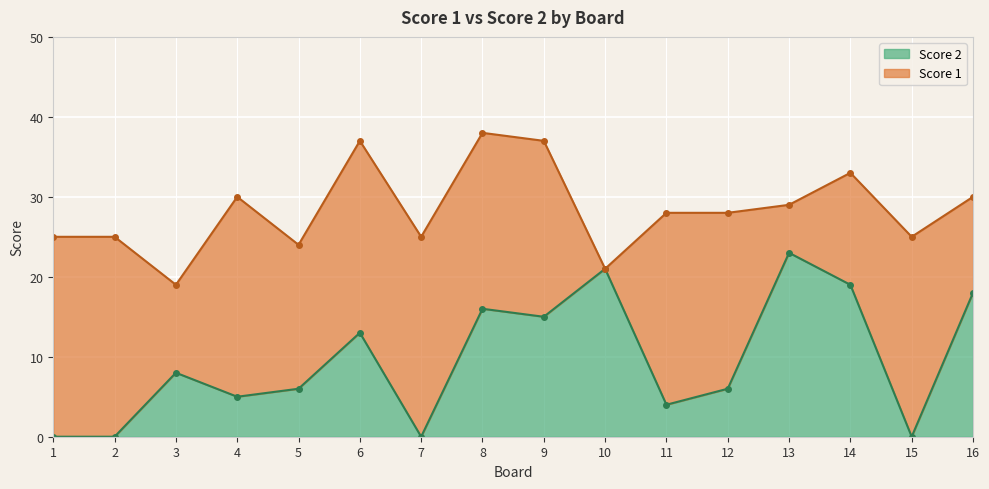

What is the highest value of the Score 2 series?

23